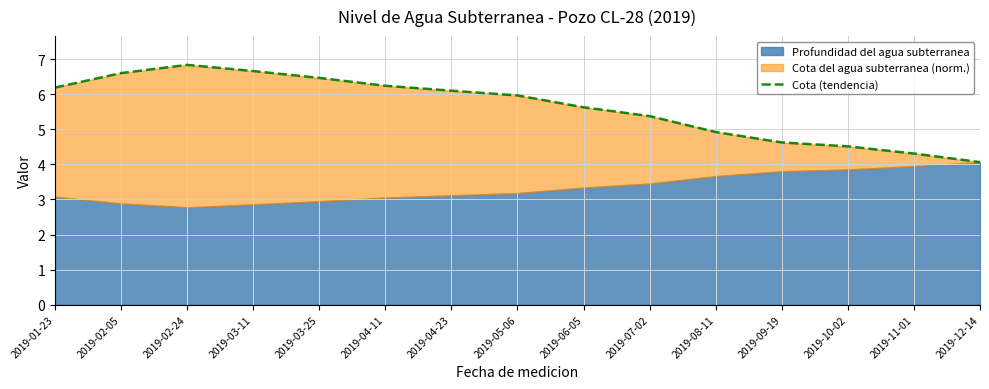

Reading left to right, list all the values displayed in this chart.

6.2	6.6	6.8	6.7	6.5	6.2	6.1	6.0	5.6	5.4	4.9	4.6	4.5	4.3	4.1